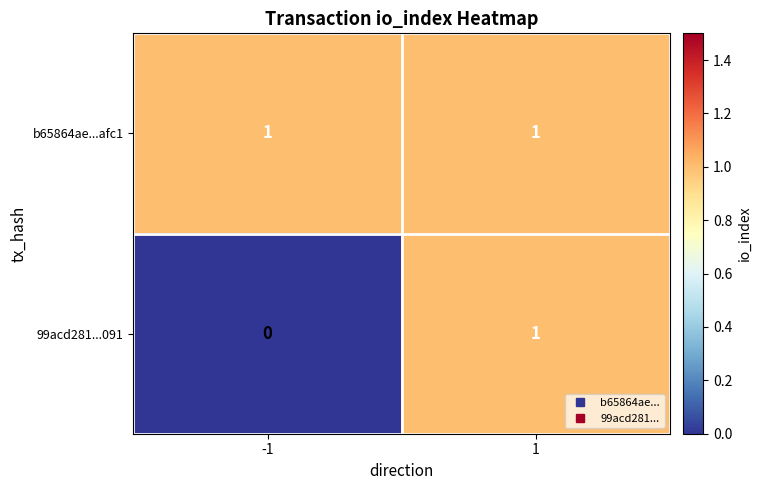

At how many categories does at least one series exceed 0?

2